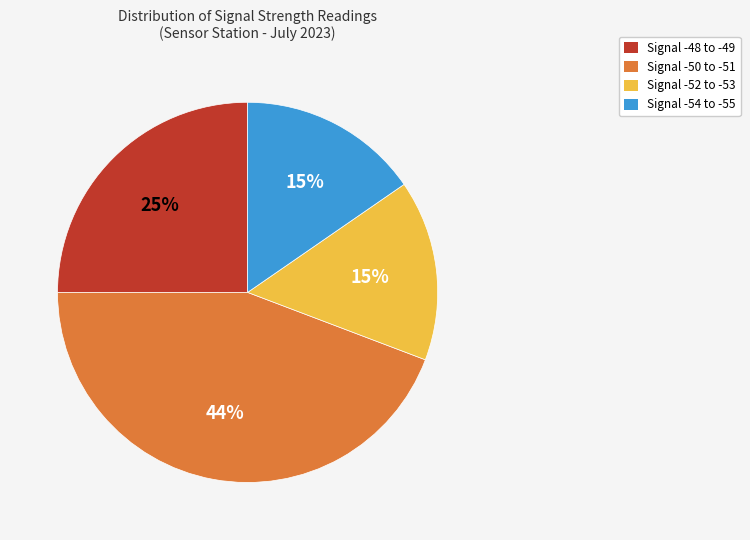

Is there a majority slice in this chart?

No